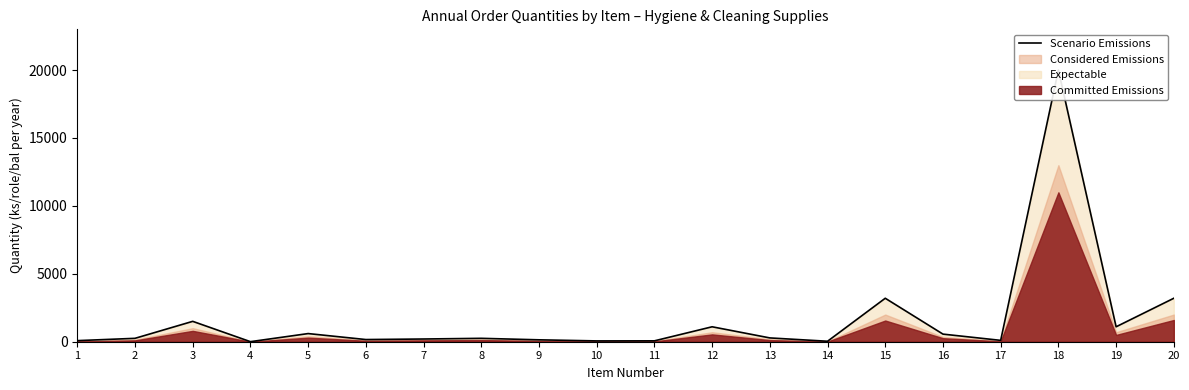

Which label corresponds to the largest value in the chart?

18